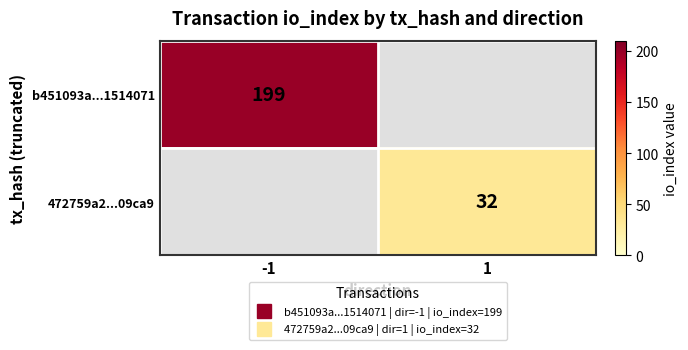

How many data points in 472759a2...09ca9 are less than 32?

1